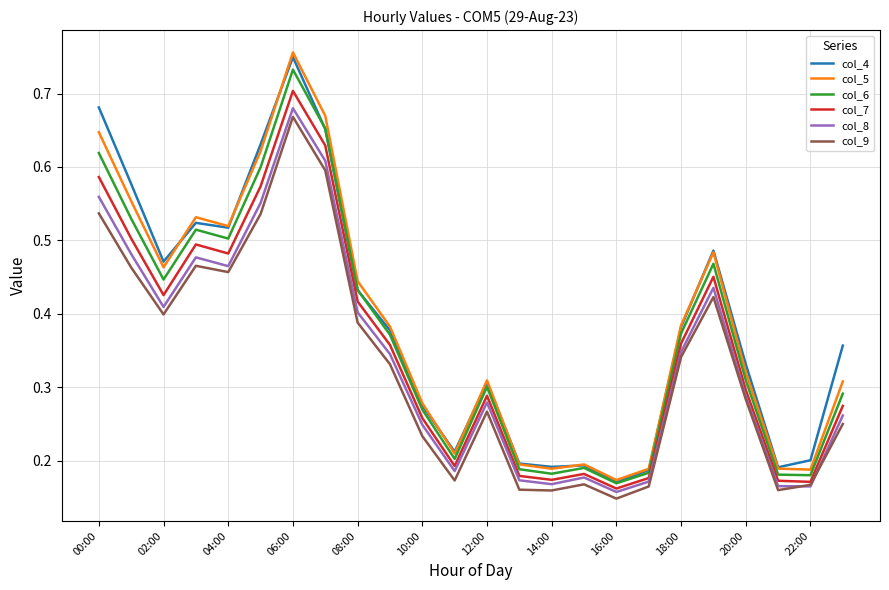

Which series has the widest spread of values?

col_5